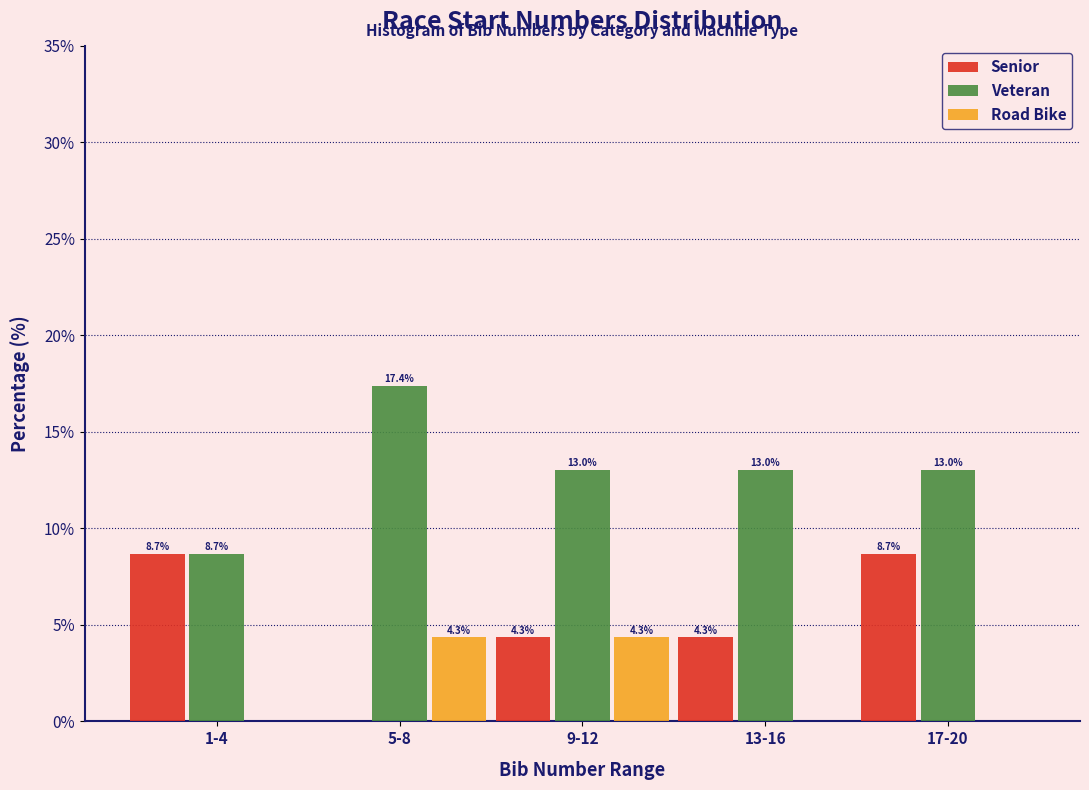

Reading left to right, transcribe all the data shown in this chart.

Senior: 1-4=8.7	5-8=0.0	9-12=4.3	13-16=4.3	17-20=8.7
Veteran: 1-4=8.7	5-8=17.4	9-12=13.0	13-16=13.0	17-20=13.0
Road Bike: 1-4=0.0	5-8=4.3	9-12=4.3	13-16=0.0	17-20=0.0